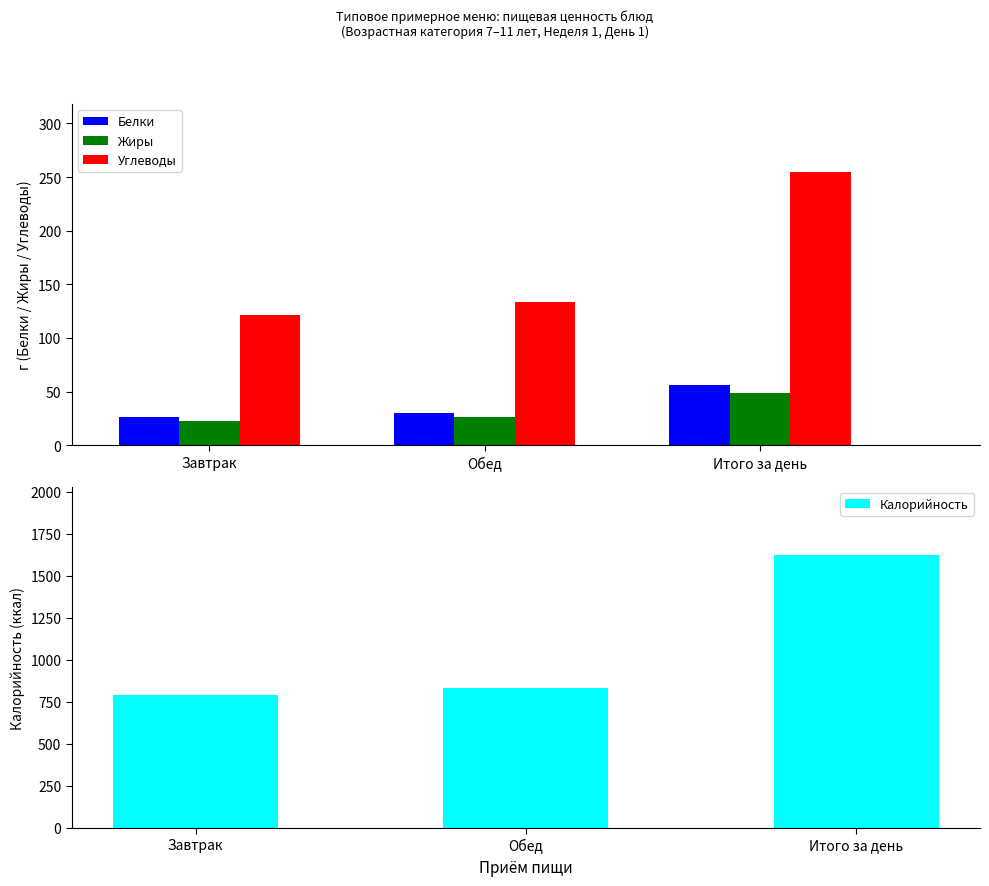

Is it true that Жиры equals 37.7 at Обед?

False